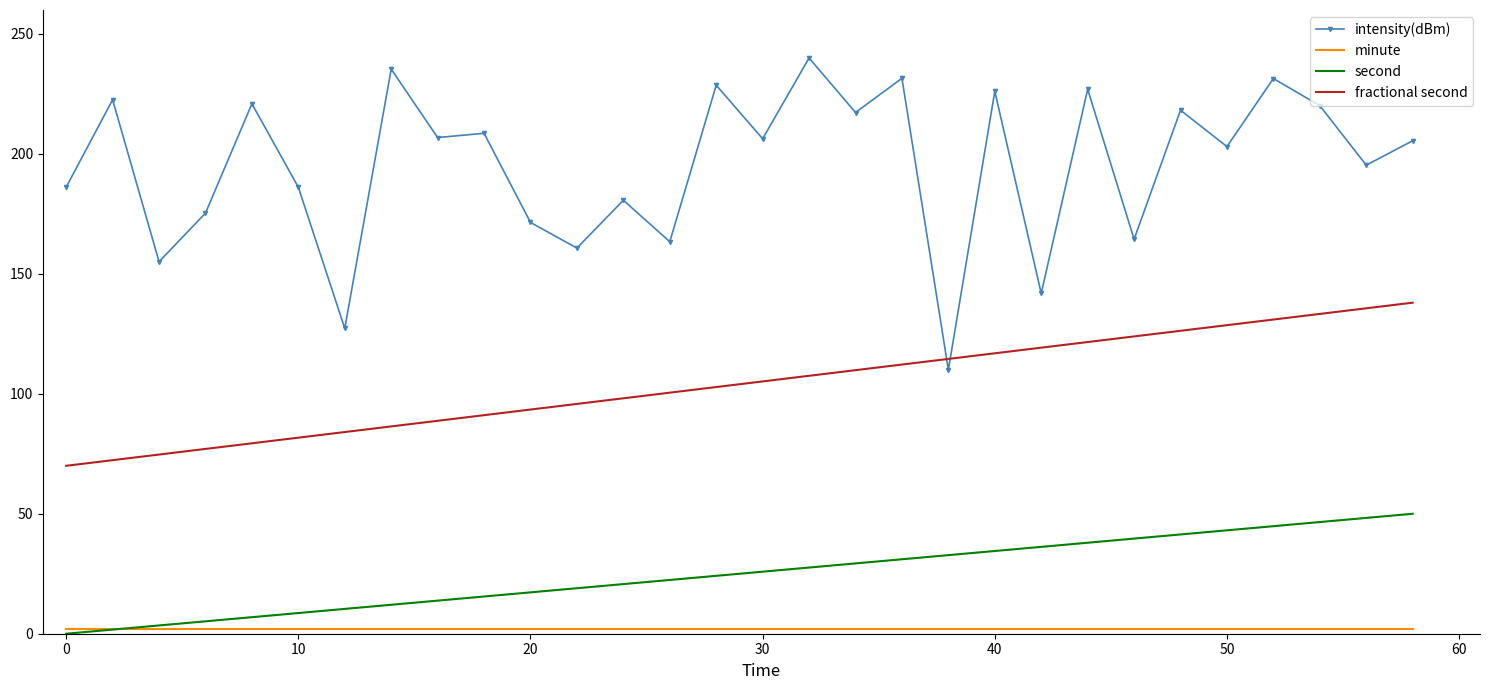

Which series has the widest spread of values?

intensity(dBm)